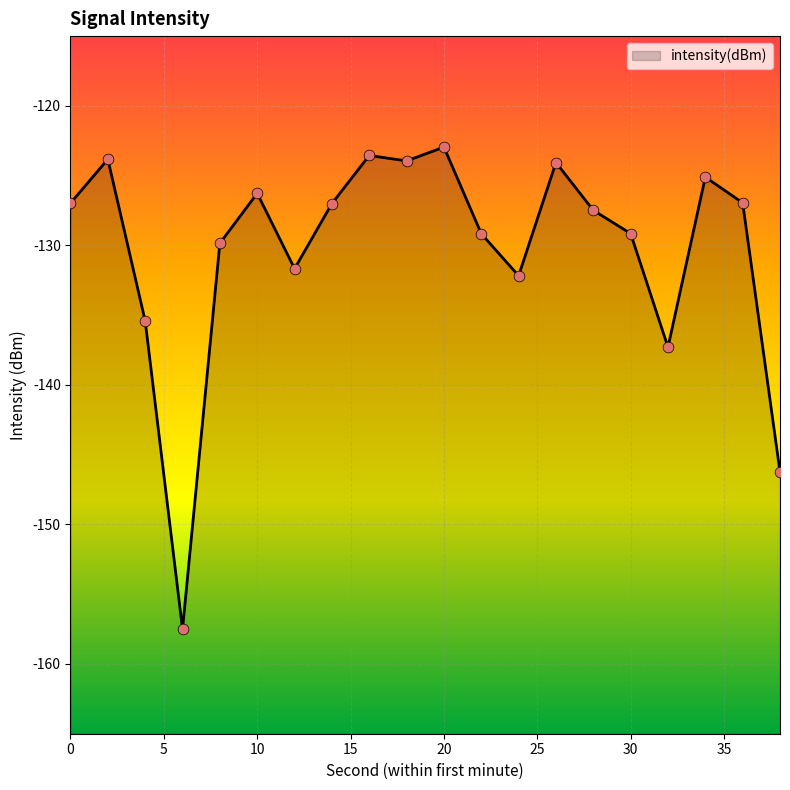

What is the change in value from 10 to 34?

+1.2